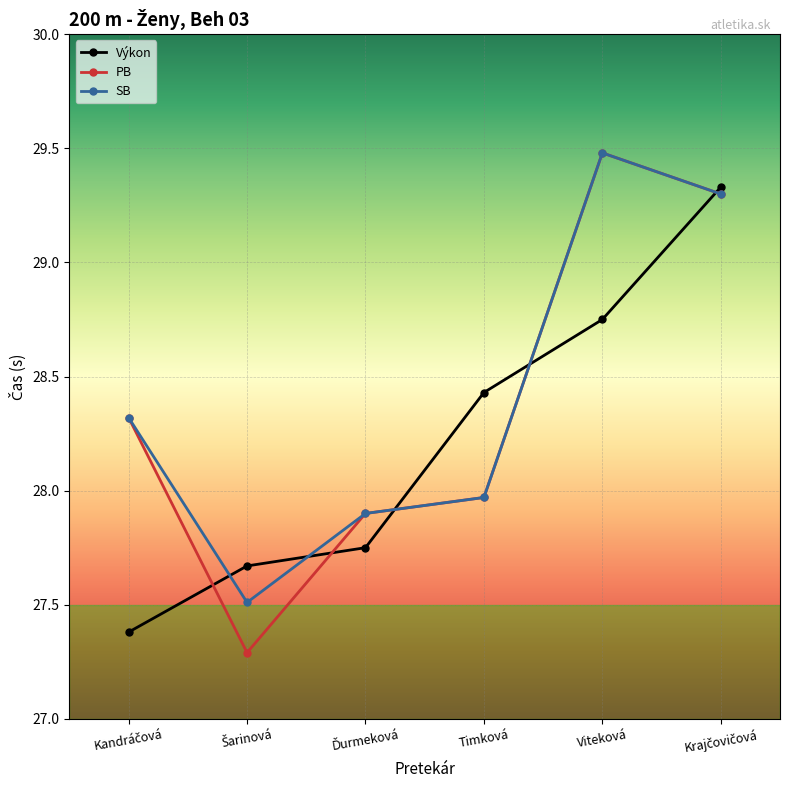

What is the label of the 2nd point from the right?

Viteková